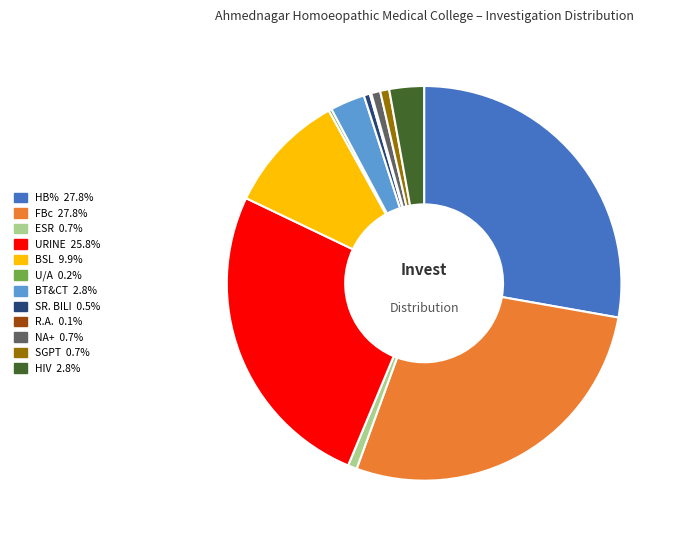

What is the ratio of the value at HB% to the value at FBc?

1.0